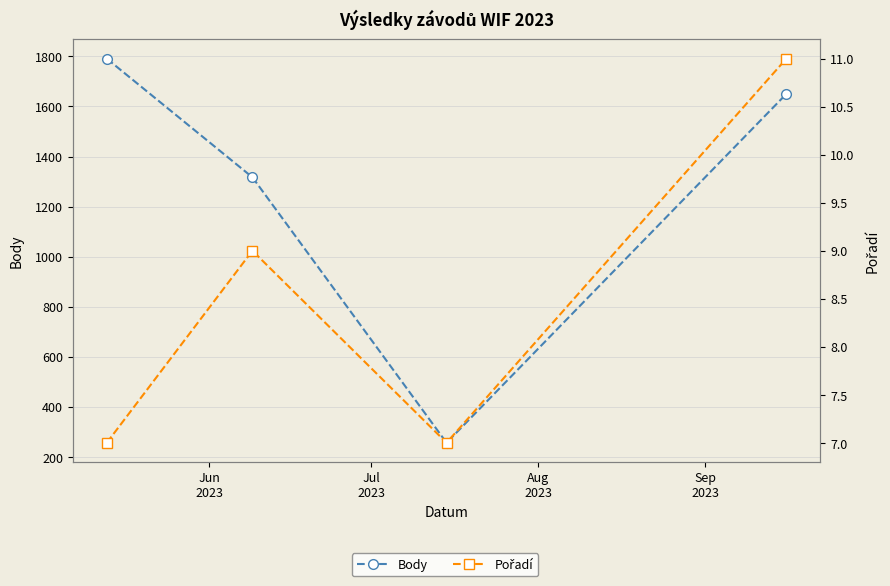

True or false: Pořadí and Body cross at least once.

False